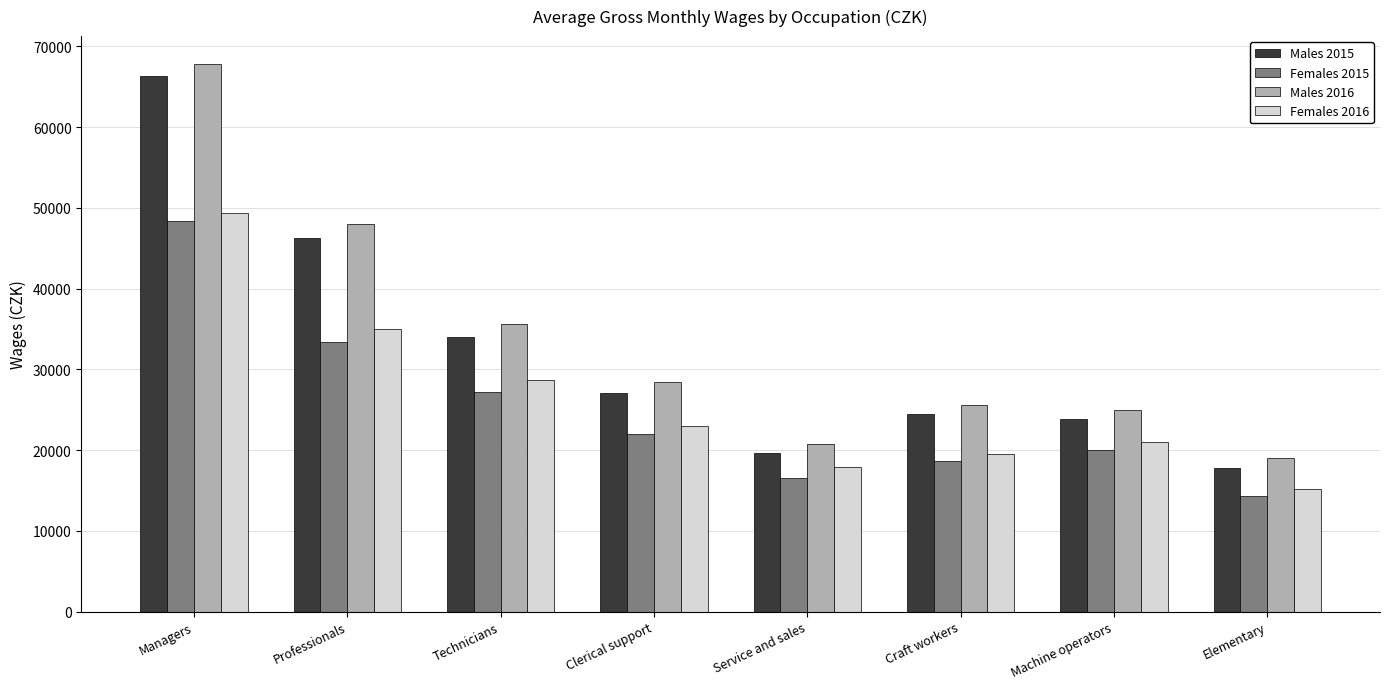

What is the difference between the highest and lowest values at Technicians?

8429